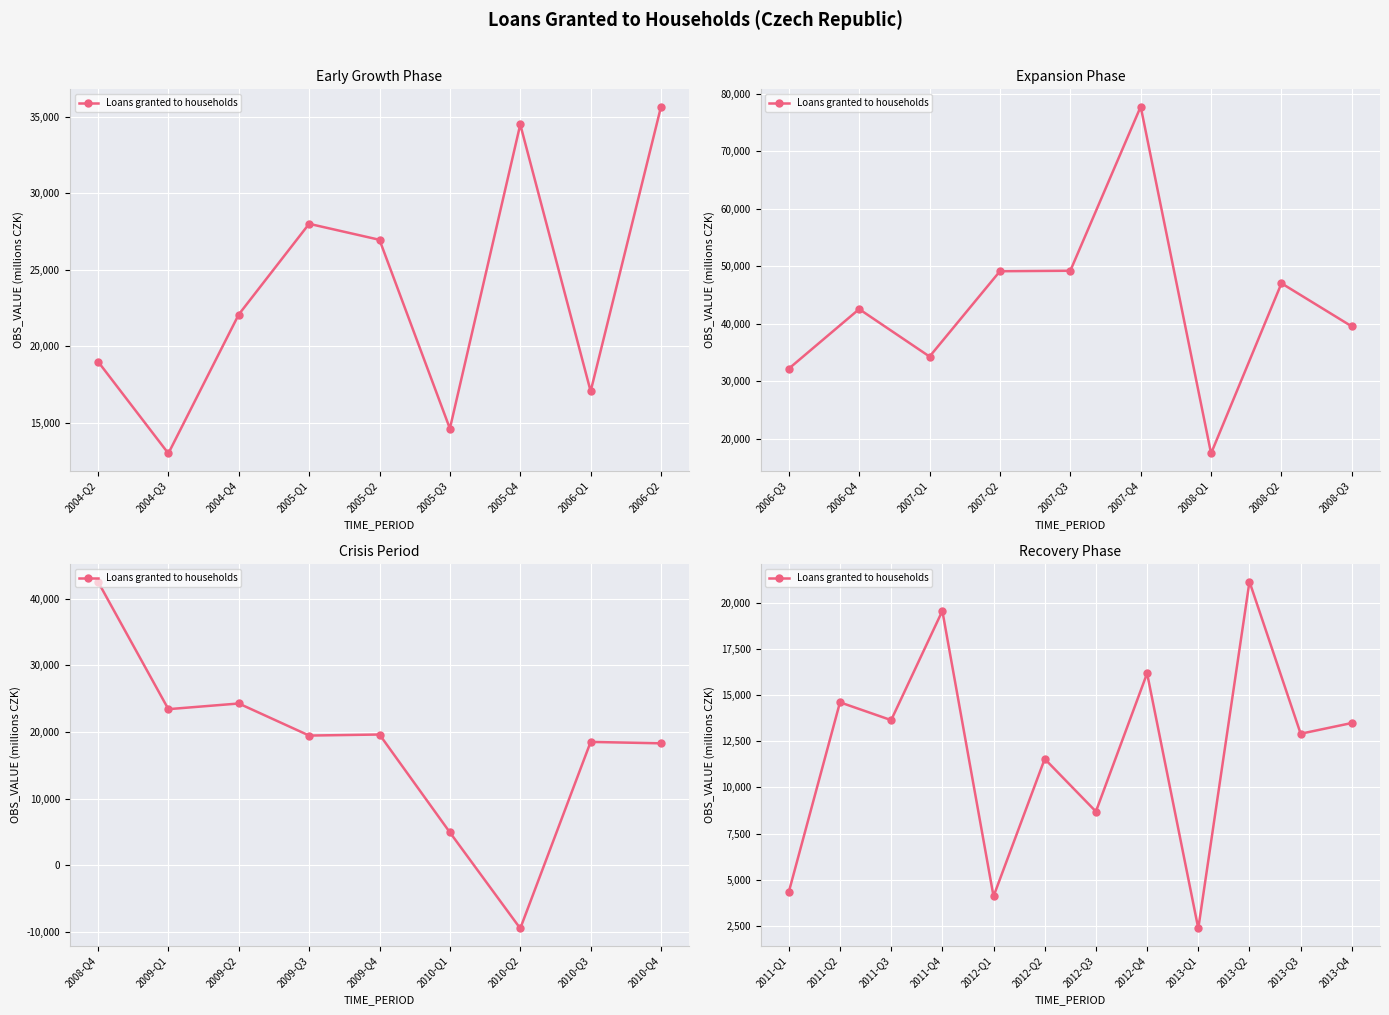

True or false: the data shows 12911 at 2013-Q3.

True